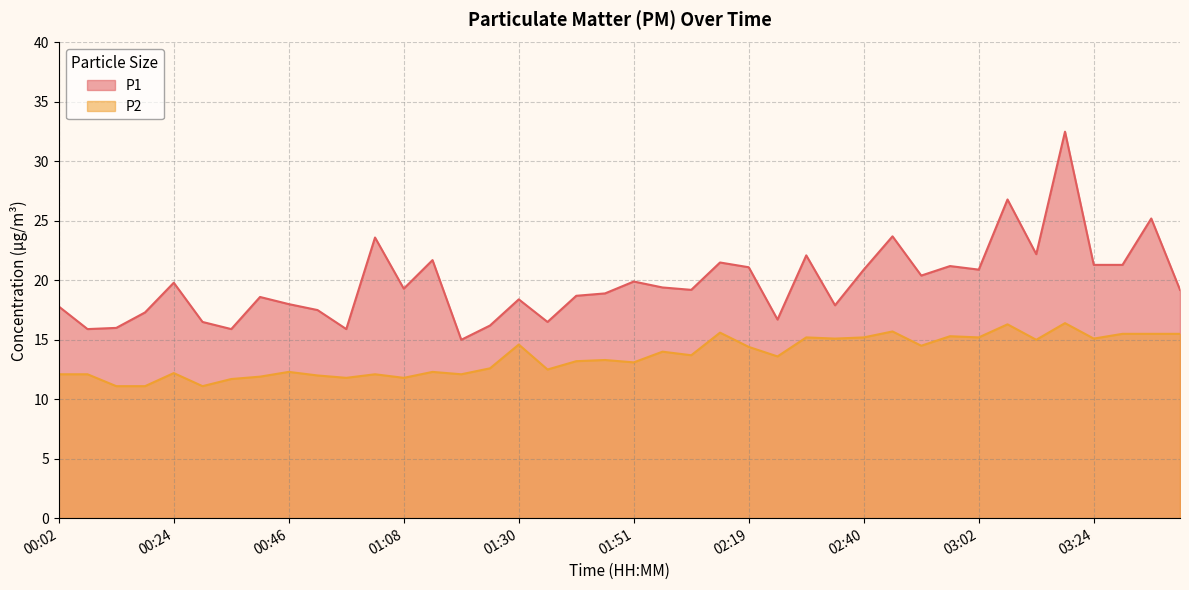

How many lines are shown in the chart?

2